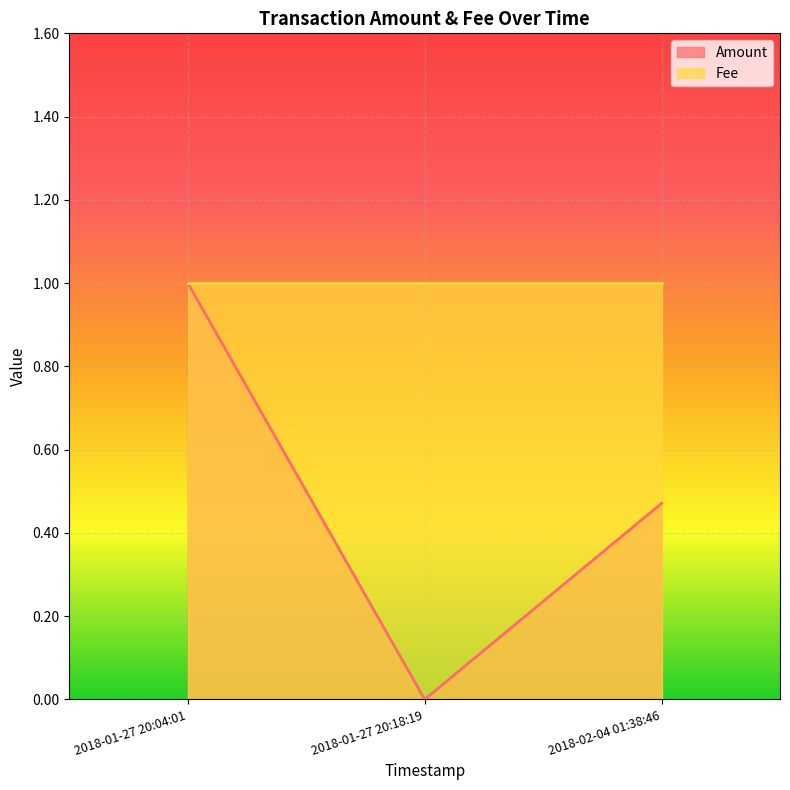

How many data points does each series have?

3